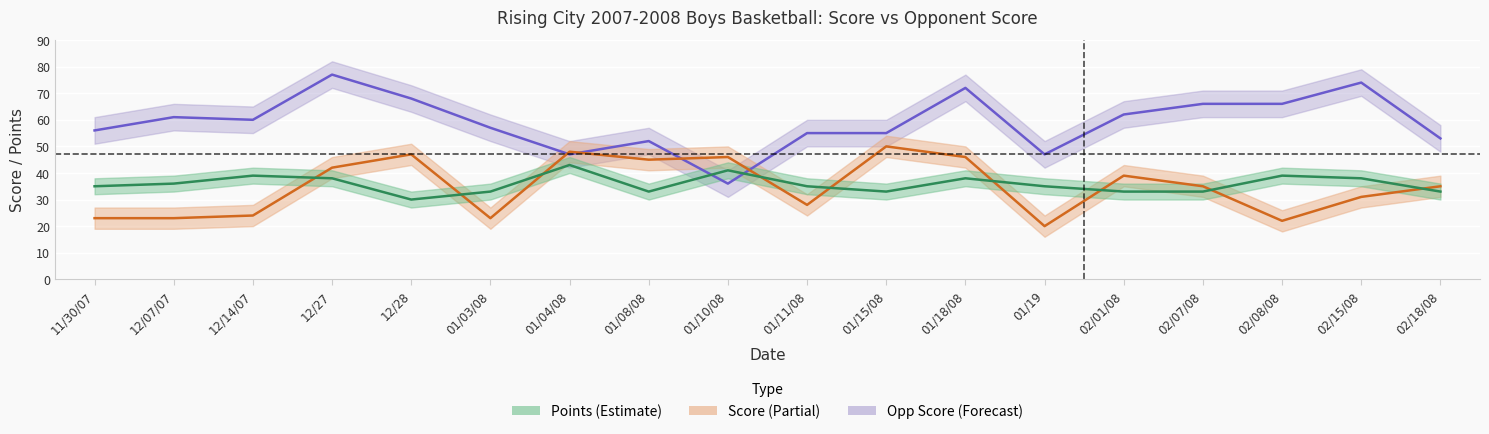

Which series has the largest total across all categories?

Opp Score